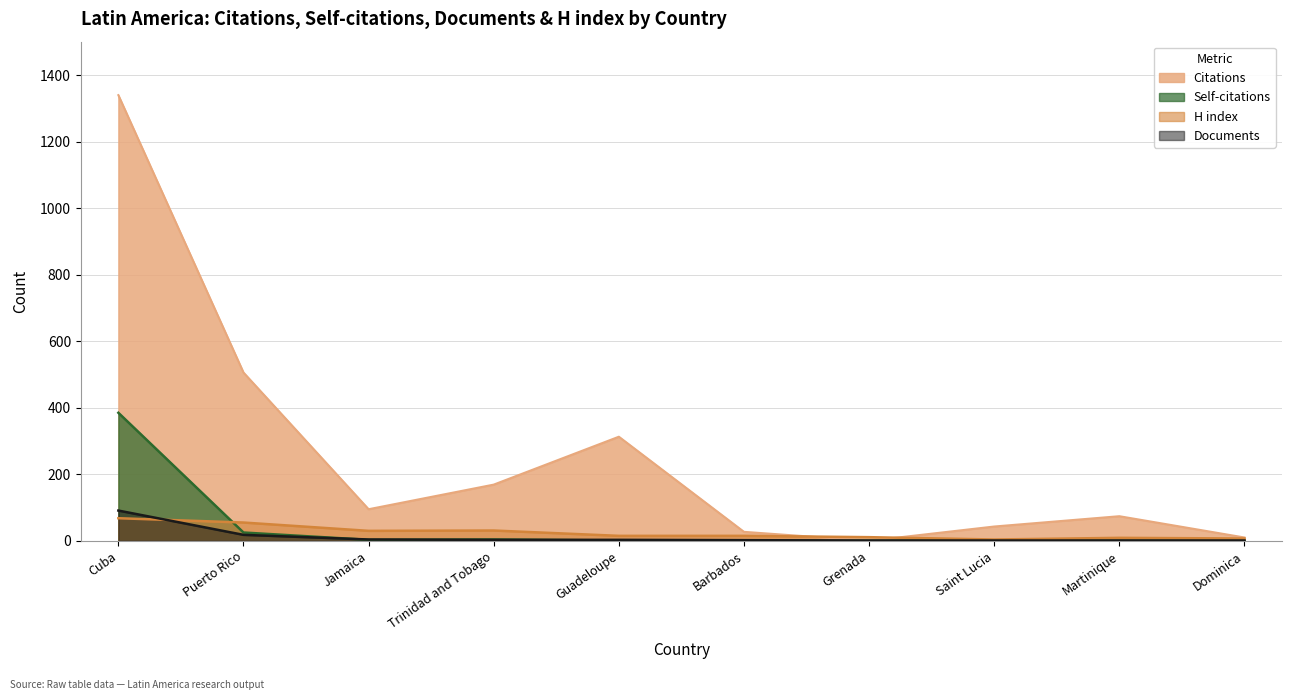

What is the difference between the second highest and minimum values in the H index series?

51